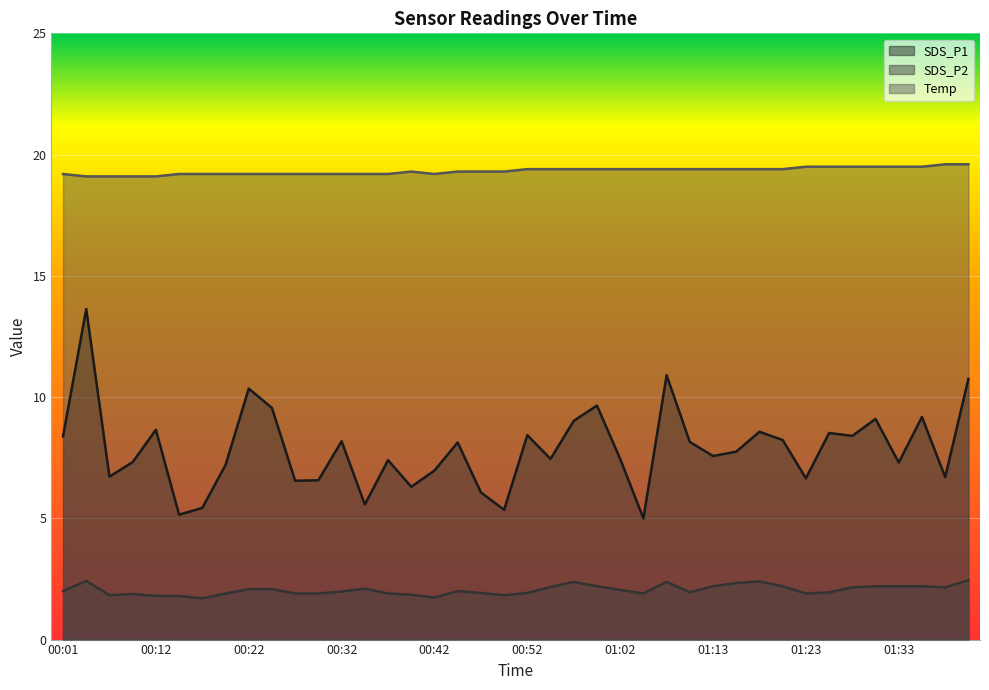

What is the value of the SDS_P1 point at the 5th from the left?

8.7